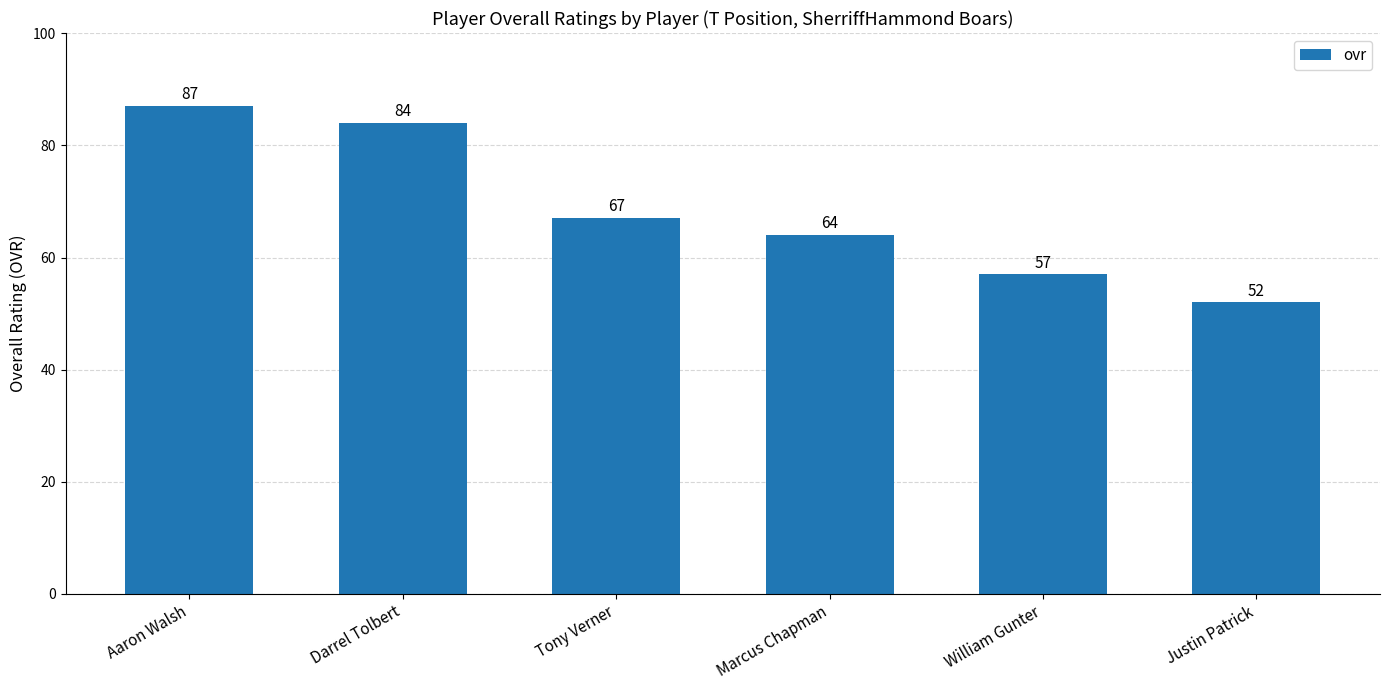

Reading right to left, extract all data points from this chart.

Justin Patrick=52	William Gunter=57	Marcus Chapman=64	Tony Verner=67	Darrel Tolbert=84	Aaron Walsh=87